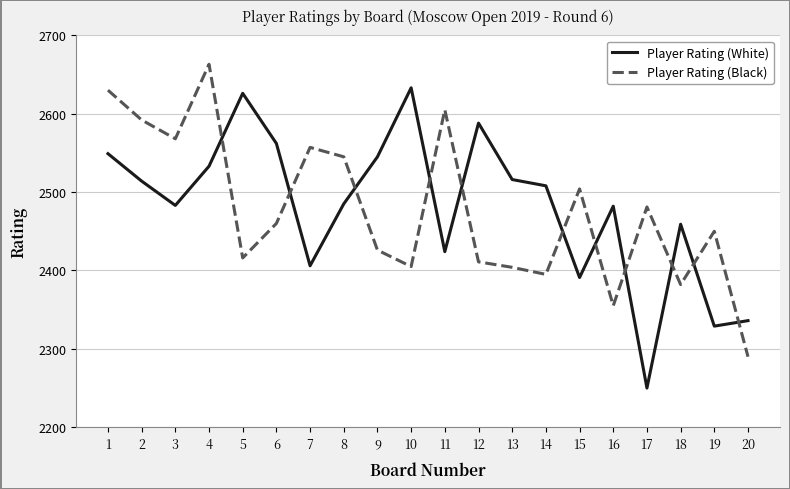

Which category has the highest value across all series?

4